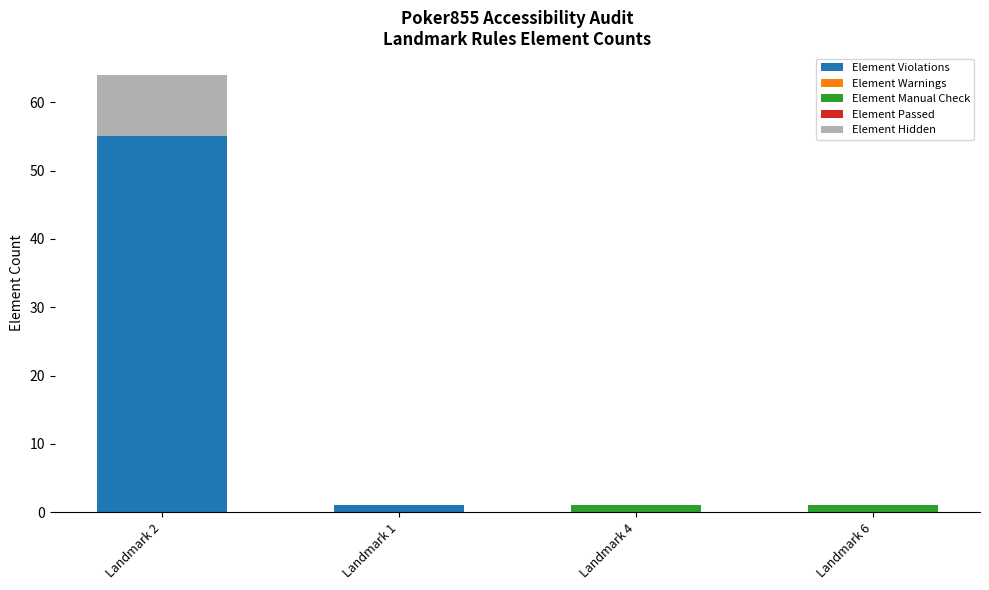

At which category is the sum across all series the highest?

Landmark 2